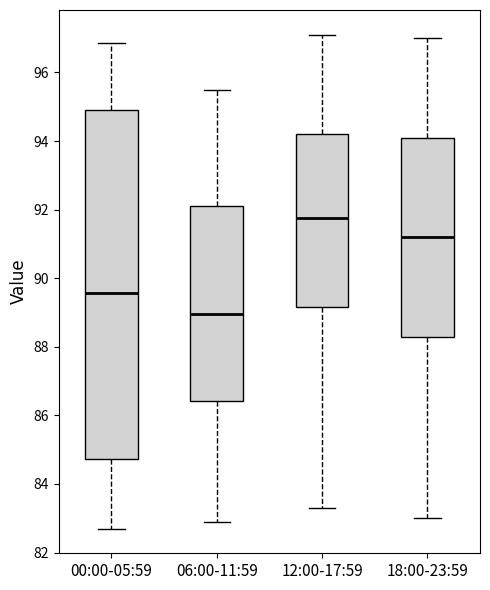

Reading left to right, read every box against the y-axis: the position of its median line, the range the box covers, and the ends of its whiskers. The values are not printed on the chart, so give them approximately, as read against the axis.

00:00-05:59: median 89.6, box 84.8 to 94.8, whiskers 82.8 to 96.8
06:00-11:59: median 89.0, box 86.4 to 92.2, whiskers 83.0 to 95.6
12:00-17:59: median 91.8, box 89.2 to 94.2, whiskers 83.4 to 97.2
18:00-23:59: median 91.2, box 88.4 to 94.2, whiskers 83.0 to 97.0